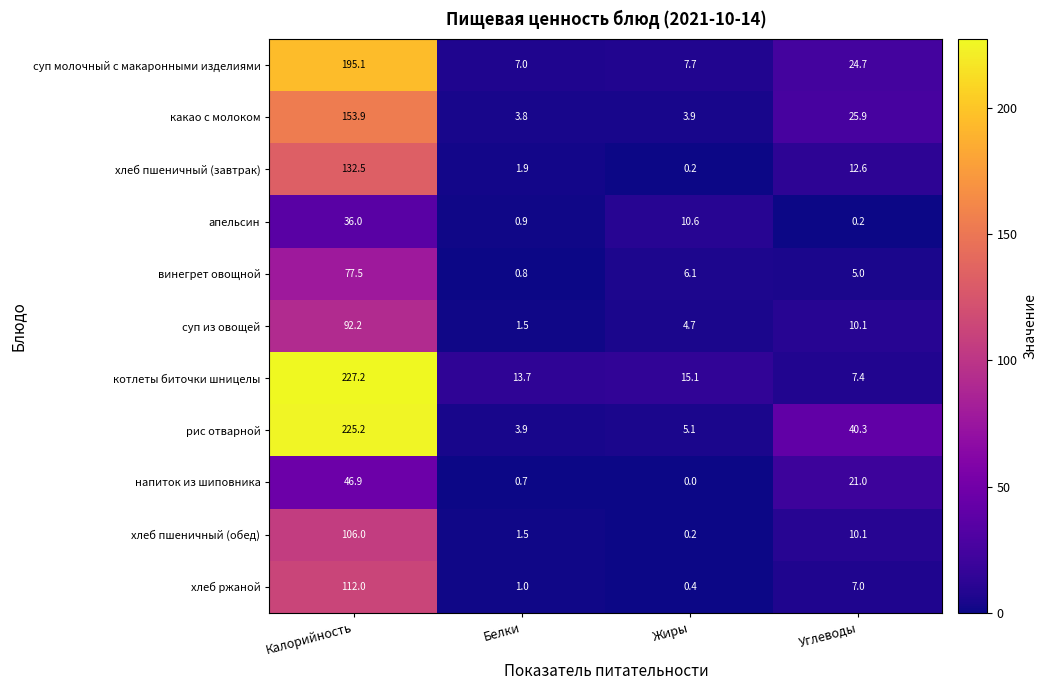

Where is рис отварной nearest to the value 114?

Углеводы